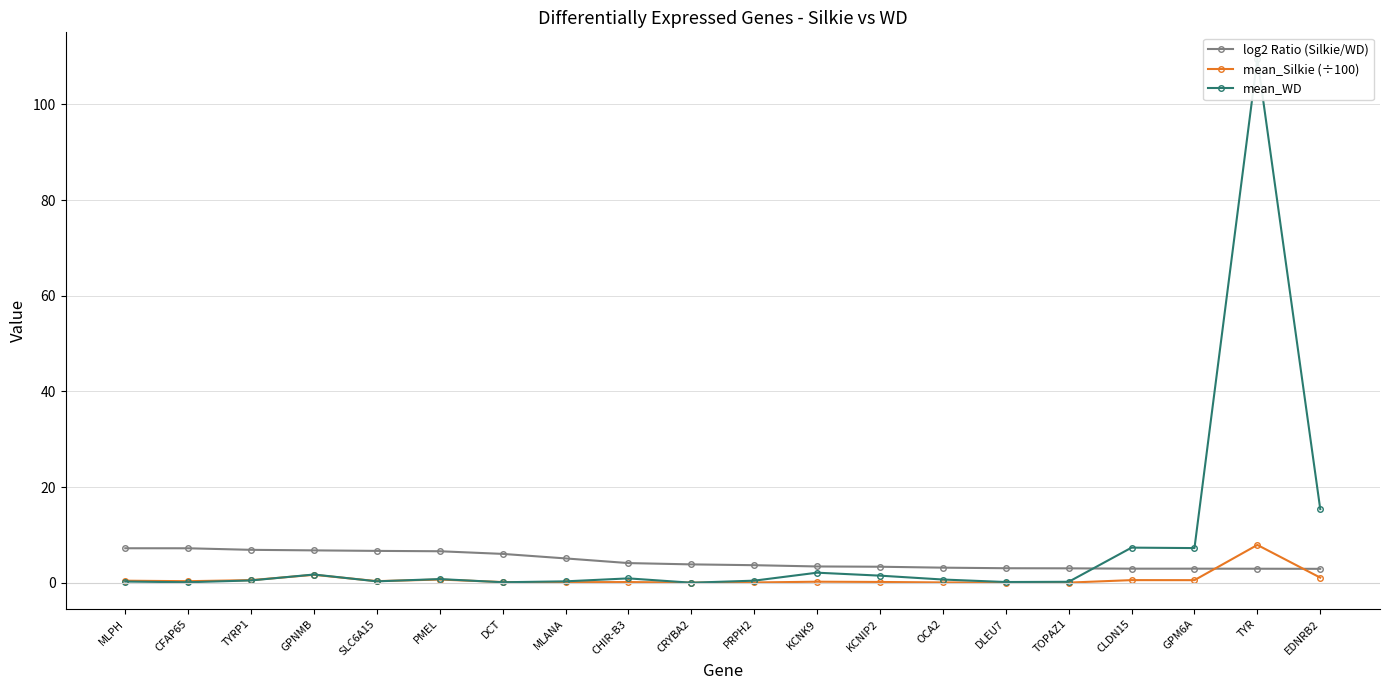

Reading left to right, list all the values displayed in this chart.

log2 Ratio (Silkie/WD): 7.2	7.2	6.9	6.8	6.7	6.6	6.0	5.1	4.1	3.8	3.7	3.4	3.3	3.1	3.0	3.0	2.9	2.9	2.9	2.9
mean_Silkie (÷100): 0.4	0.3	0.5	1.7	0.3	0.7	0.1	0.1	0.1	0.0	0.1	0.2	0.2	0.1	0.0	0.0	0.5	0.5	7.9	1.1
mean_WD: 0.2	0.1	0.5	1.7	0.3	0.8	0.1	0.3	0.9	0.0	0.4	2.1	1.5	0.7	0.1	0.2	7.3	7.2	109.6	15.4